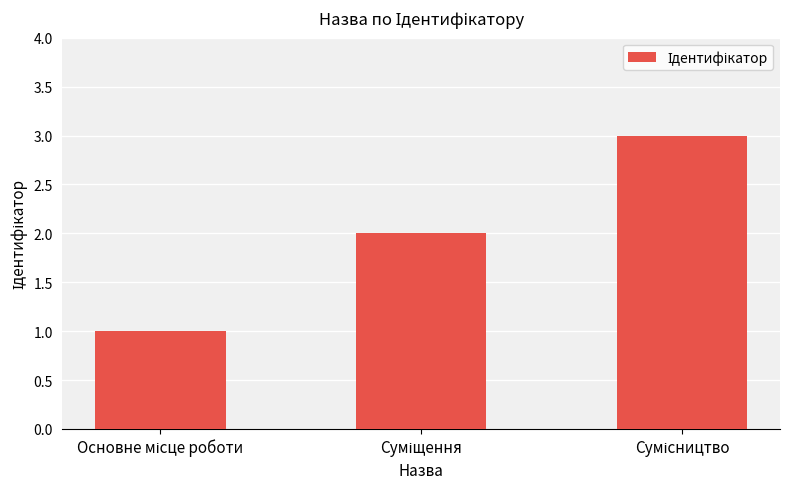

What is the greatest value displayed?

3